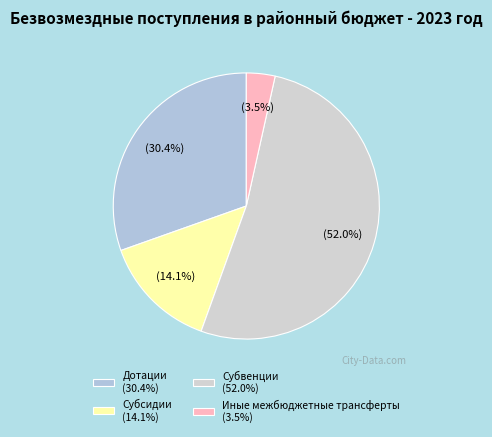

How many slices are in this pie chart?

4